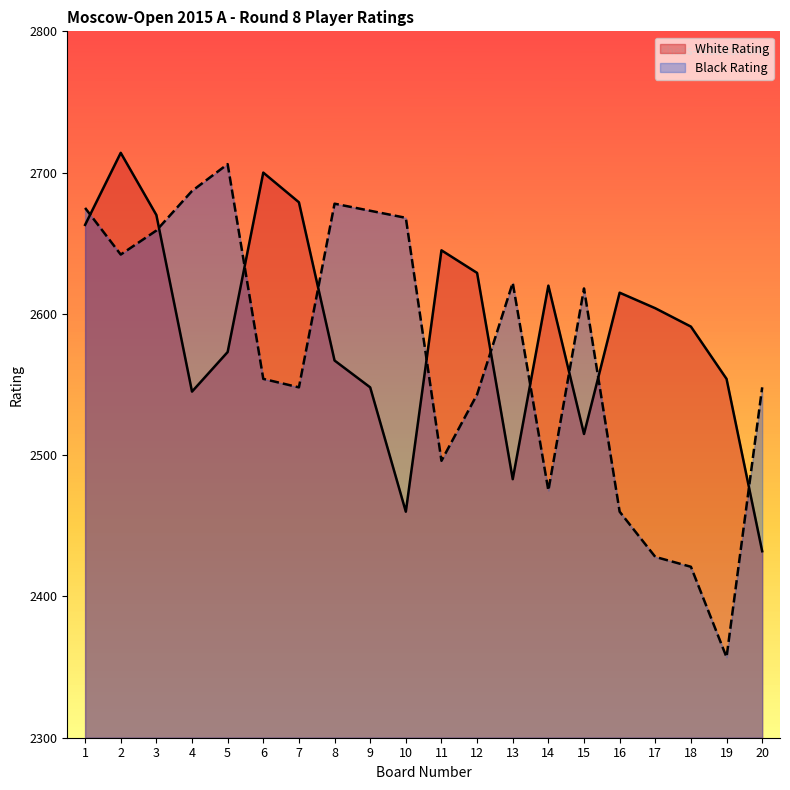

What is the sum of all White Rating values?

51807